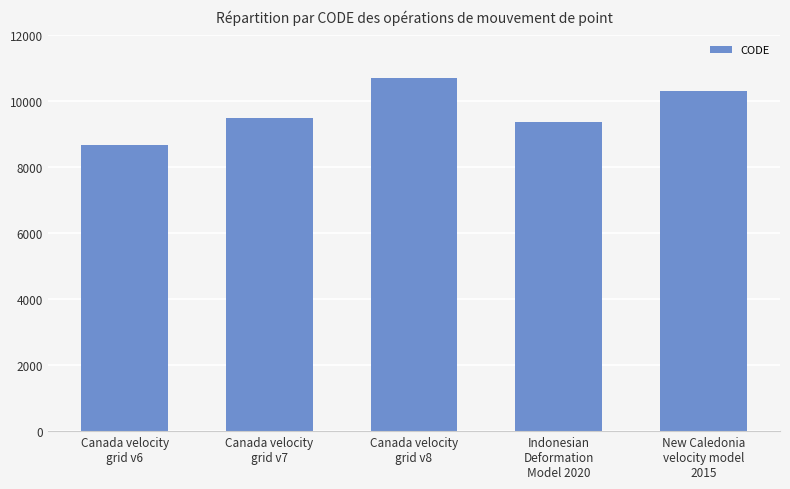

Rank the categories by value from lowest to highest.

Canada velocity
grid v6, Indonesian
Deformation
Model 2020, Canada velocity
grid v7, New Caledonia
velocity model
2015, Canada velocity
grid v8